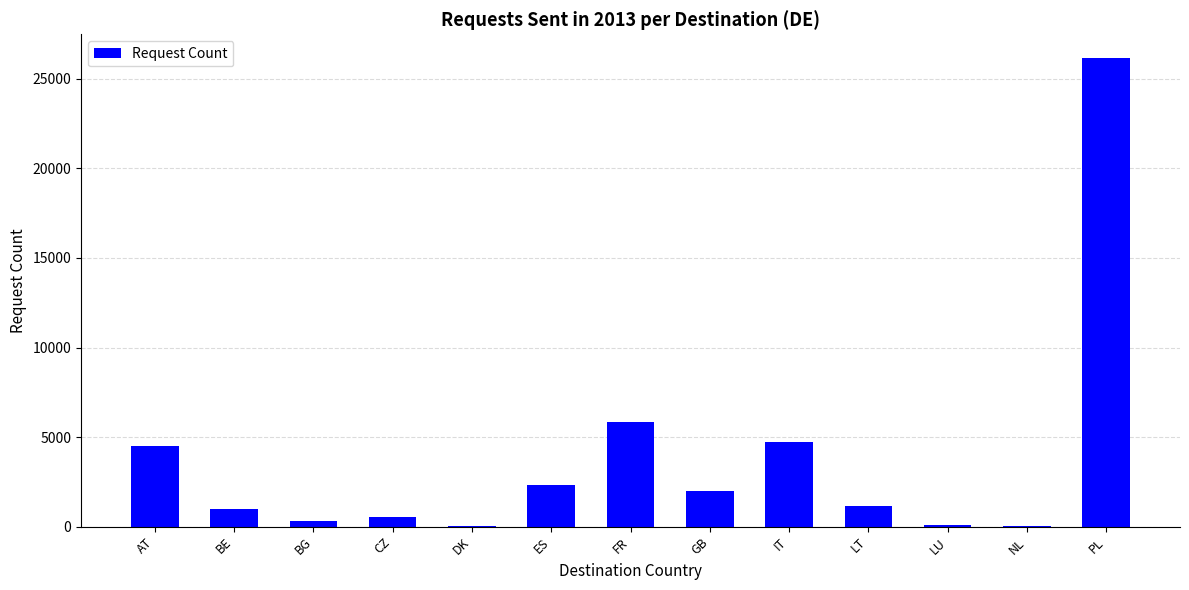

Is it true that the value at AT is 2697?

False